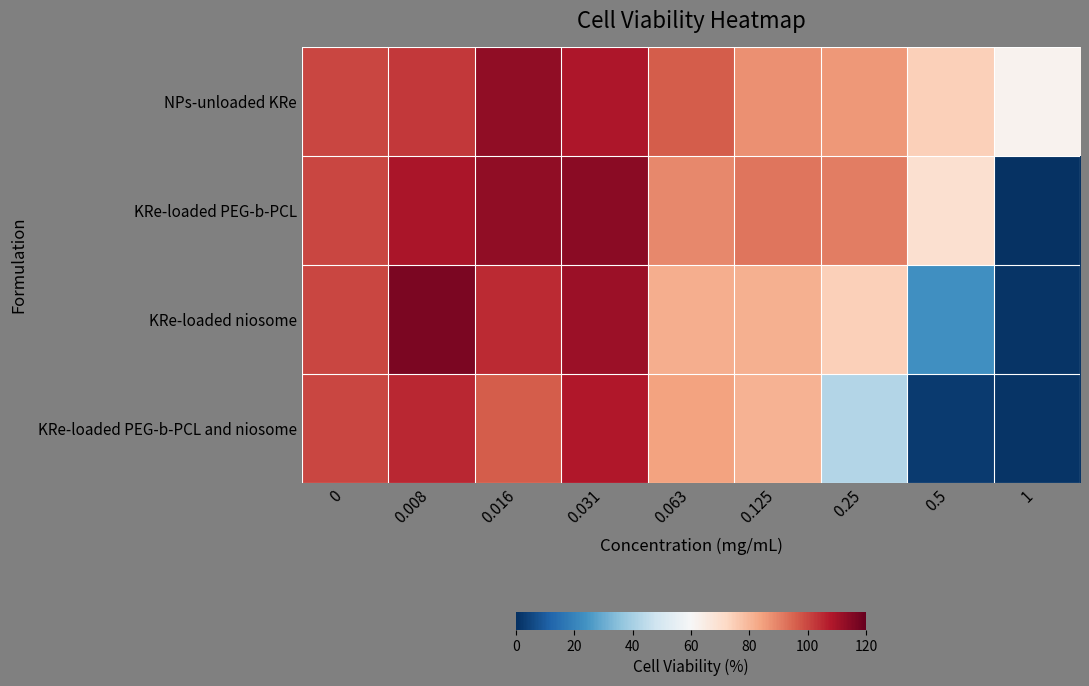

Reading right to left, transcribe all the data shown in this chart.

NPs-unloaded KRe: 1=62.3	0.5=74.3	0.25=85.9	0.125=87.6	0.063=96.3	0.031=108.5	0.016=113.1	0.008=102.6	0=100.0
KRe-loaded PEG-b-PCL: 1=0.7	0.5=69.4	0.25=90.6	0.125=91.9	0.063=89.0	0.031=114.2	0.016=113.0	0.008=108.8	0=100.0
KRe-loaded niosome: 1=1.2	0.5=23.4	0.25=74.3	0.125=81.2	0.063=81.6	0.031=111.5	0.016=104.8	0.008=116.4	0=100.0
KRe-loaded PEG-b-PCL and niosome: 1=1.1	0.5=2.5	0.25=42.6	0.125=81.0	0.063=83.9	0.031=108.1	0.016=96.3	0.008=105.4	0=100.0